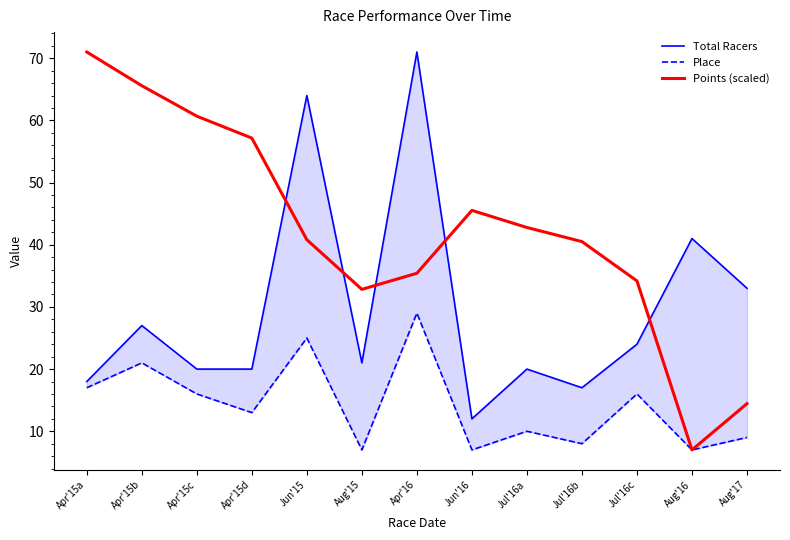

Which has a higher value, Apr'15a or Apr'15b?

Apr'15b